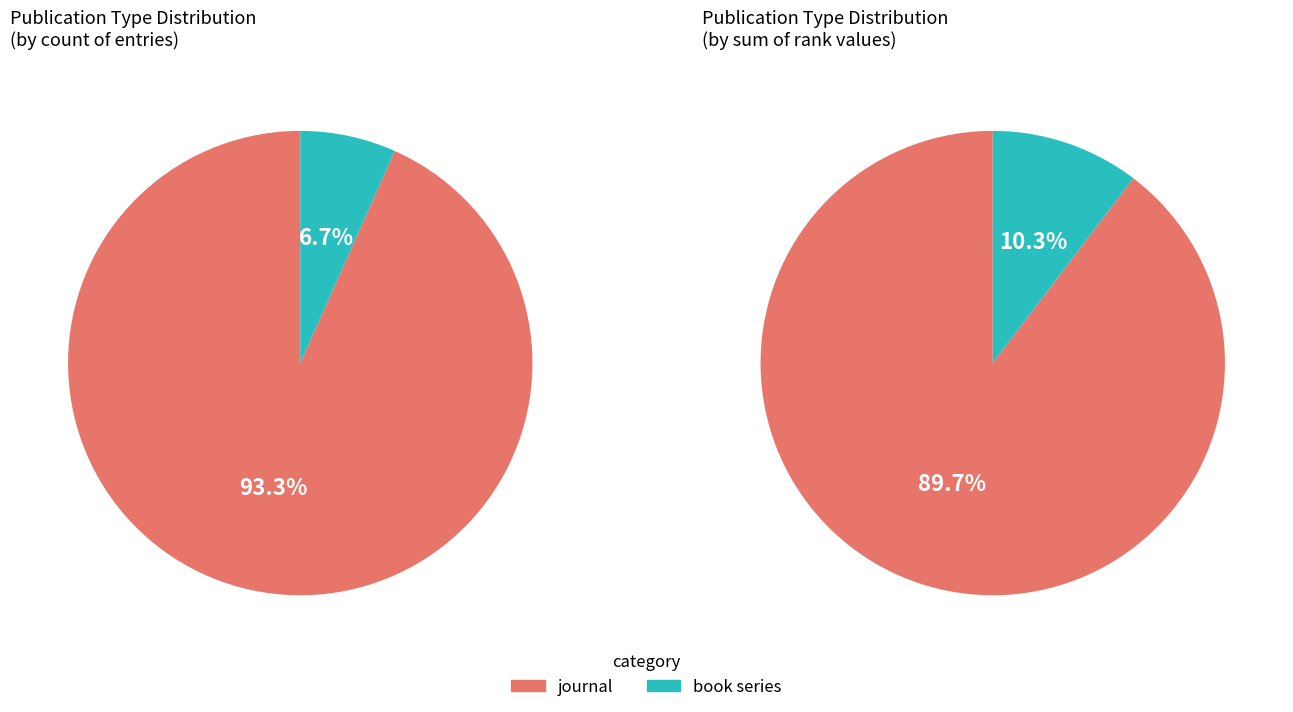

Combined, what portion of the pie is book series and journal?

100.0%